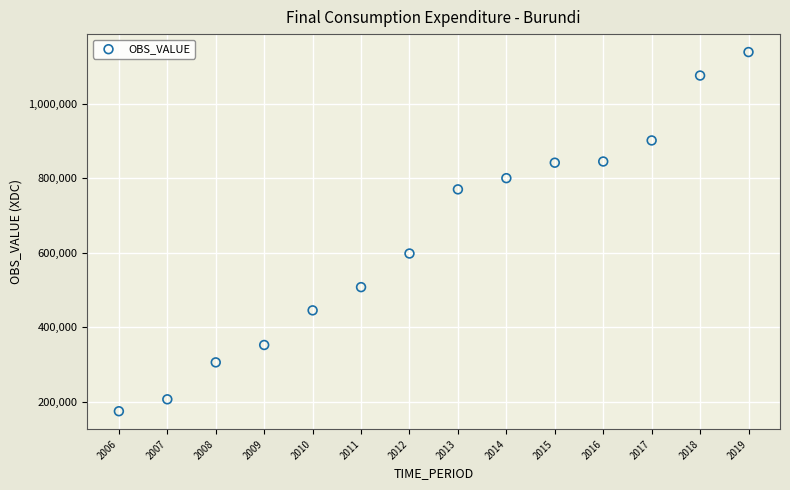

What Y value in the scatter plot is closest to 656648?

597992